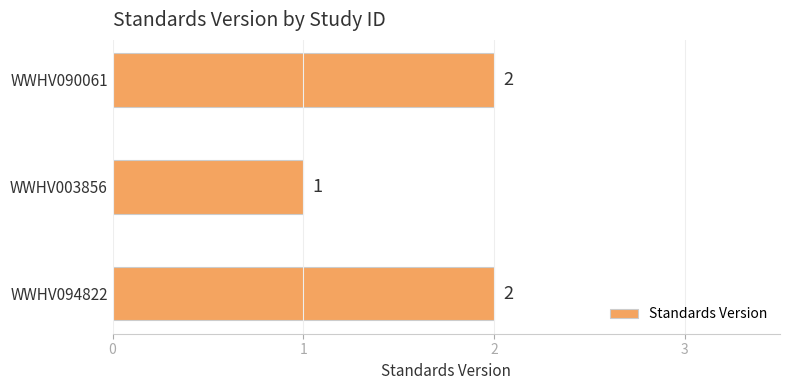

The value at WWHV003856 is 1. True or false?

True